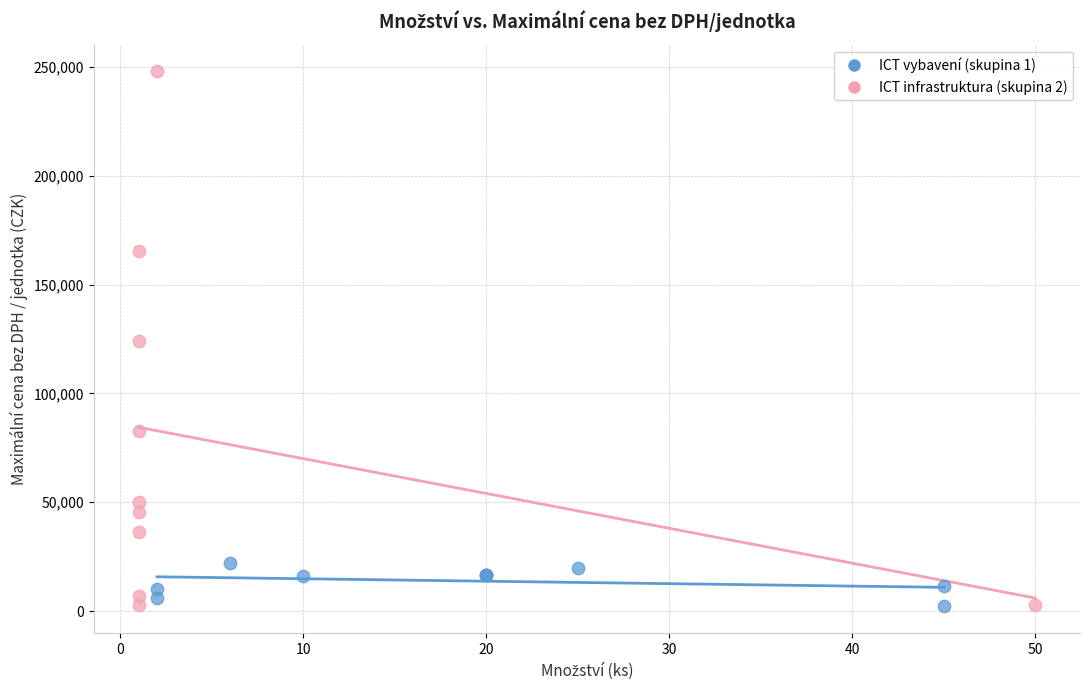

Which series has the widest spread of Y values?

ICT infrastruktura (skupina 2)